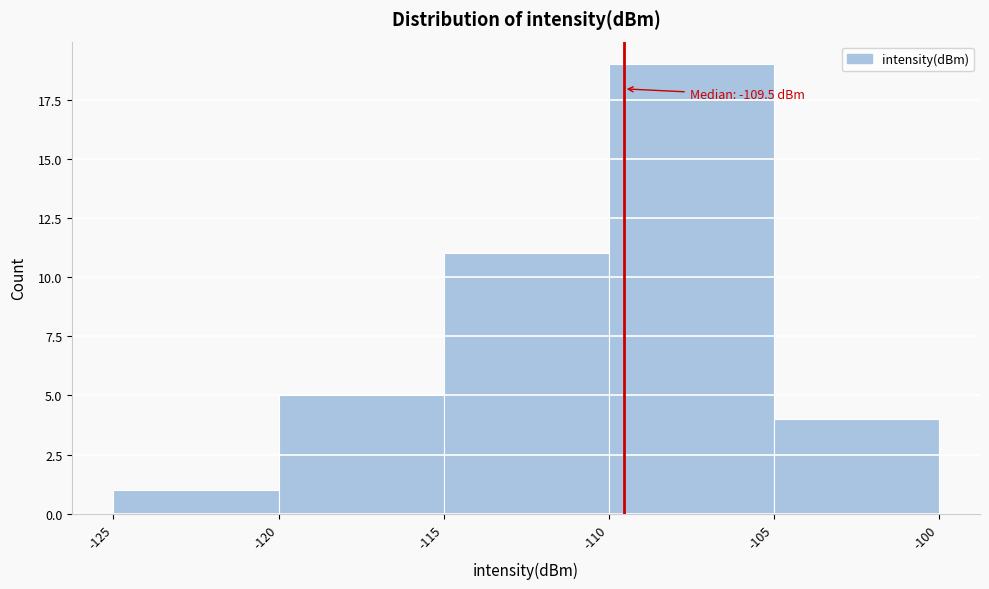

Over which range of the x-axis is the bar tallest?

-110 to -105